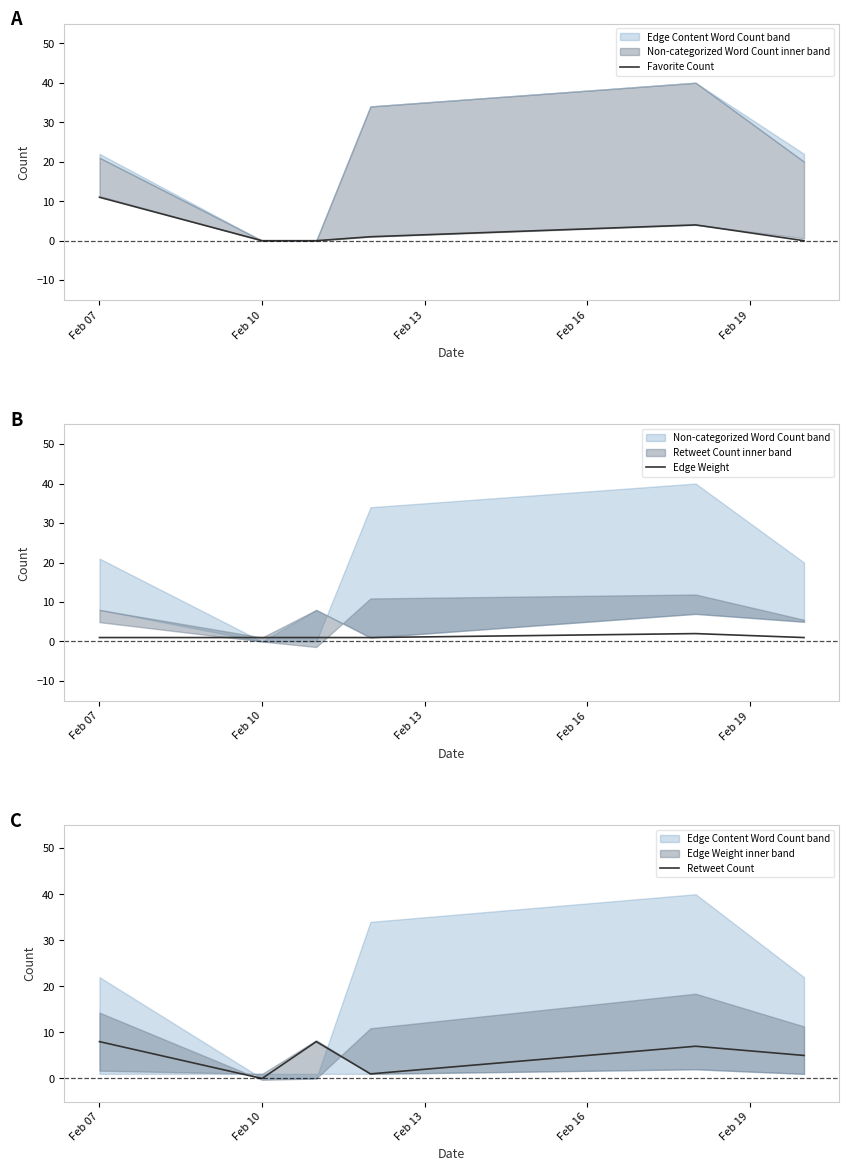

The Favorite Count series shows 11 at Feb 07. True or false?

True